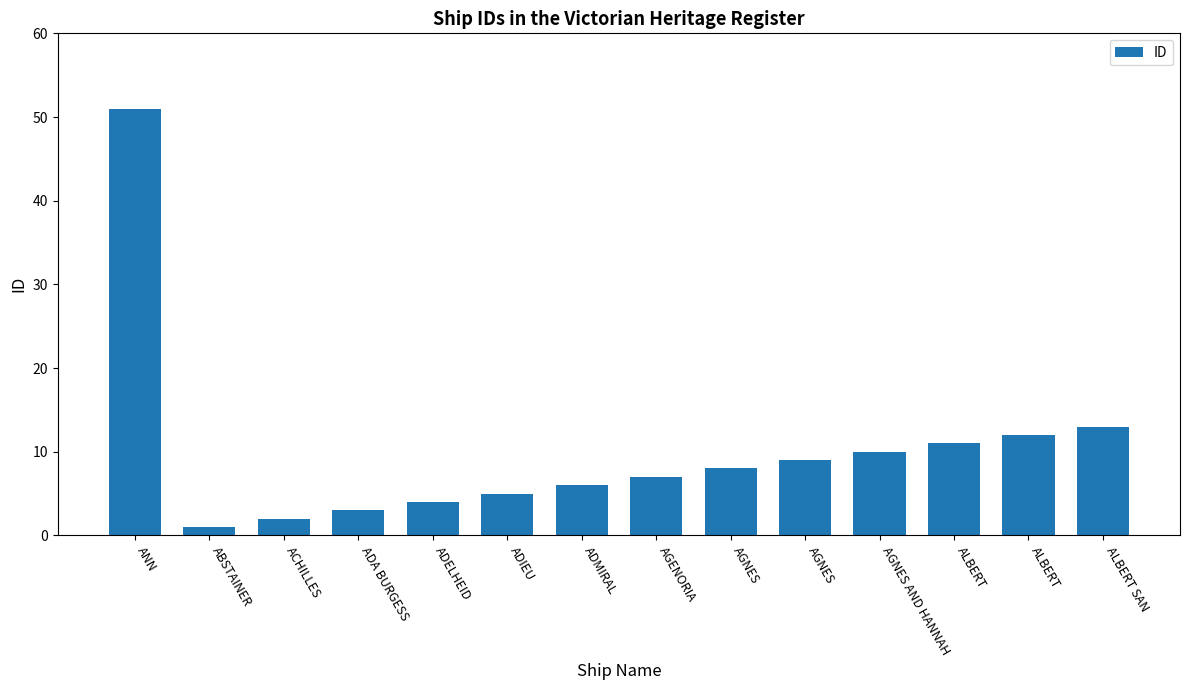

True or false: the data shows 4 at ADELHEID.

True